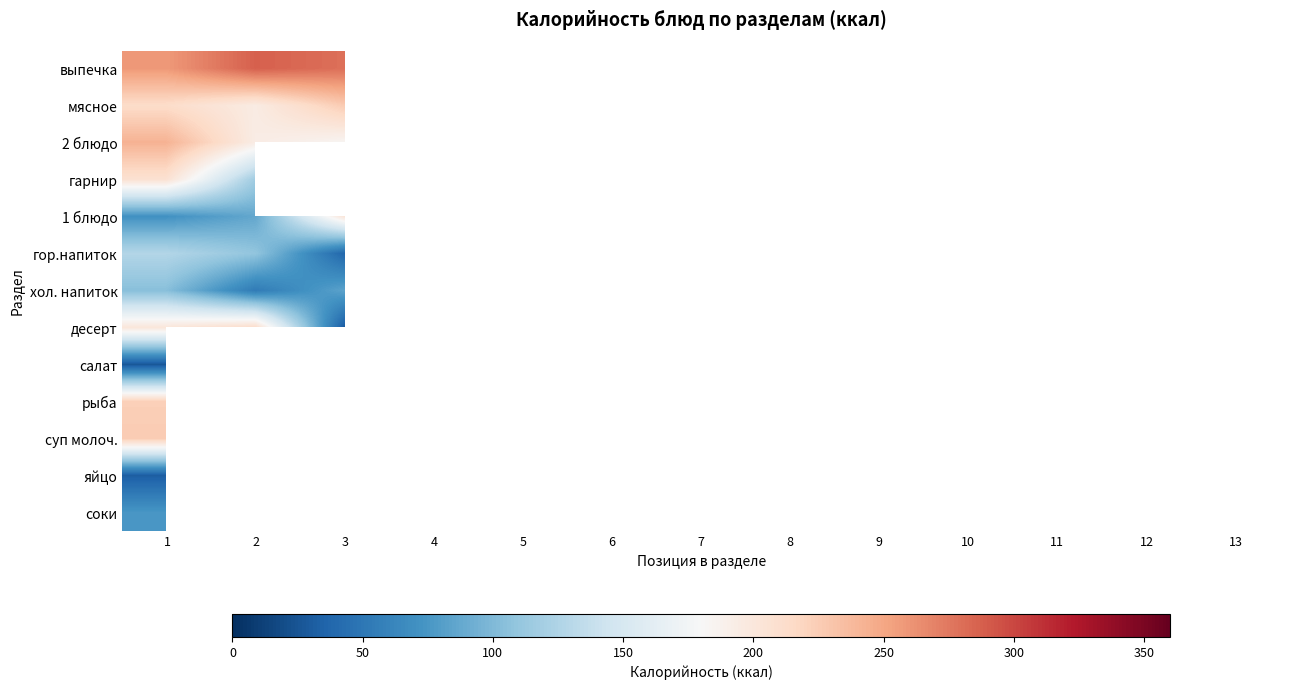

At which category is the sum across all series the highest?

1